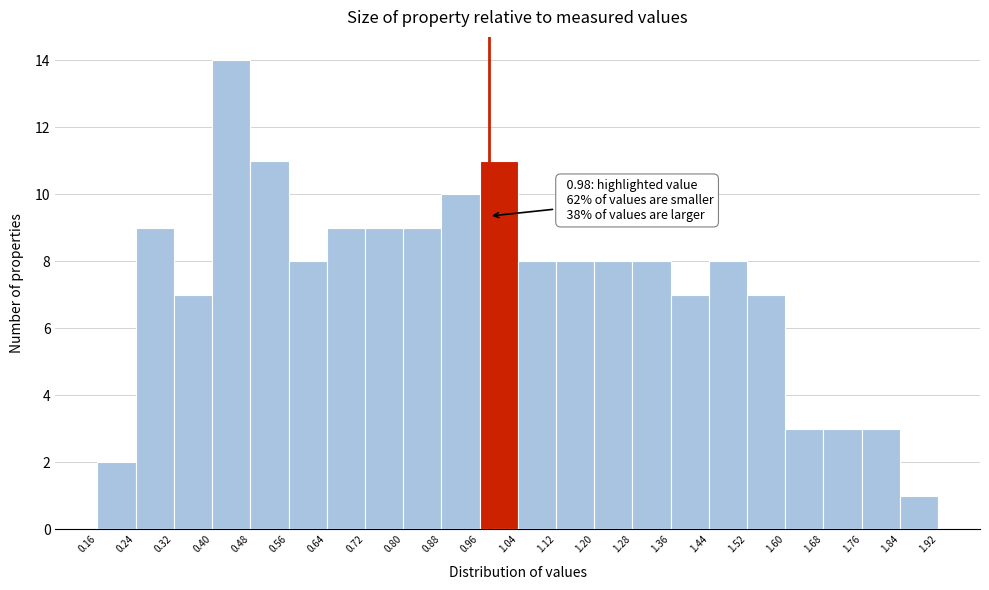

Which range on the x-axis has the tallest bar?

0.40 to 0.48